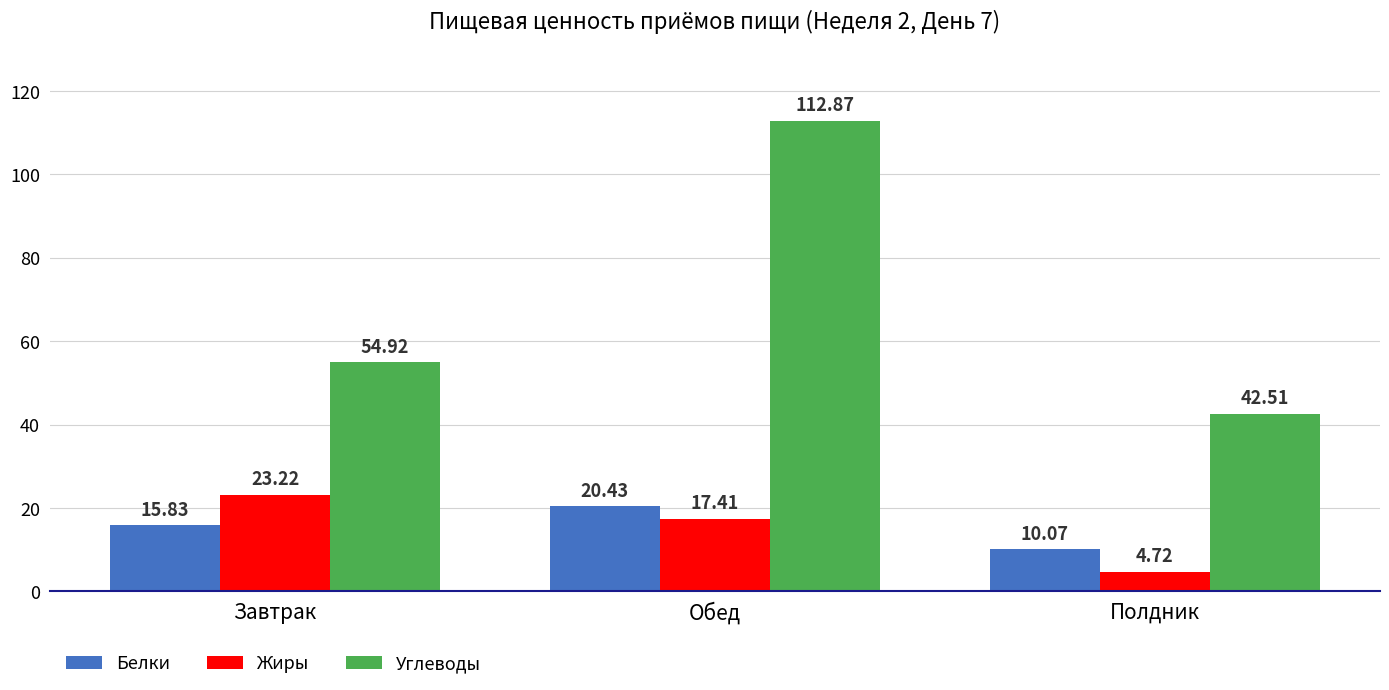

Reading left to right, extract all data points from this chart.

Белки: 15.8	20.4	10.1
Жиры: 23.2	17.4	4.7
Углеводы: 54.9	112.9	42.5